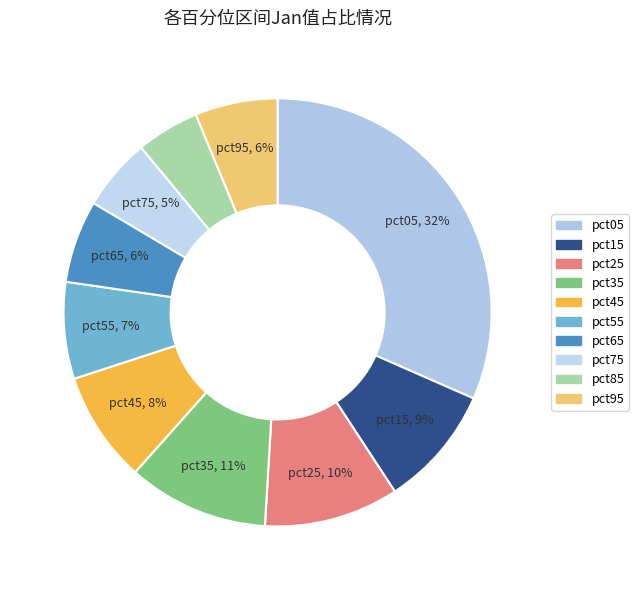

Do pct55 and pct35 together represent more than half of the pie?

No